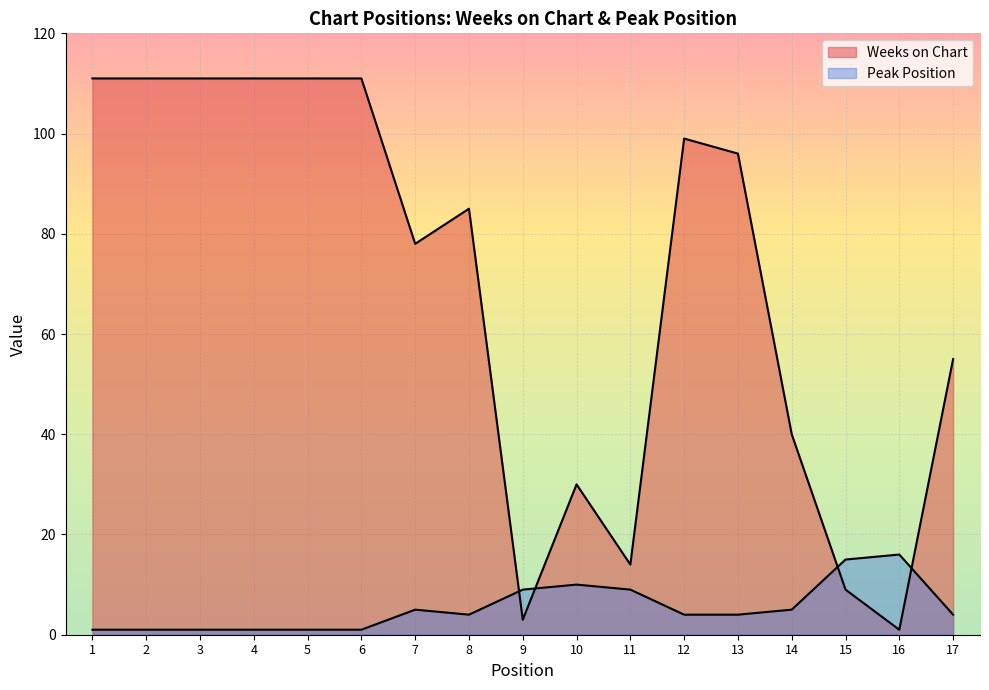

At which category does Weeks on Chart reach its first local peak?

8